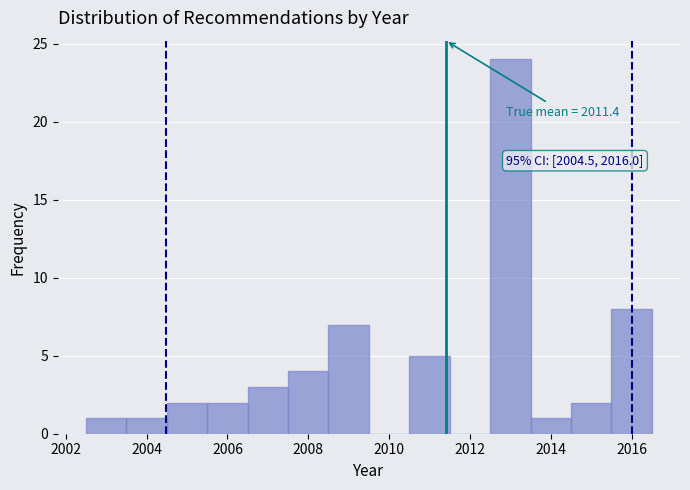

Which range on the x-axis has the tallest bar?

2012.5 to 2013.5